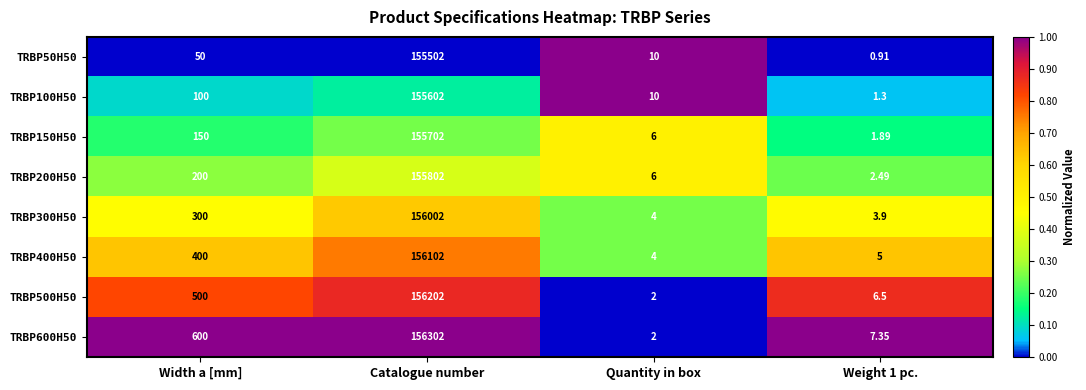

What is the total value across all series at Catalogue number?

1247216.0